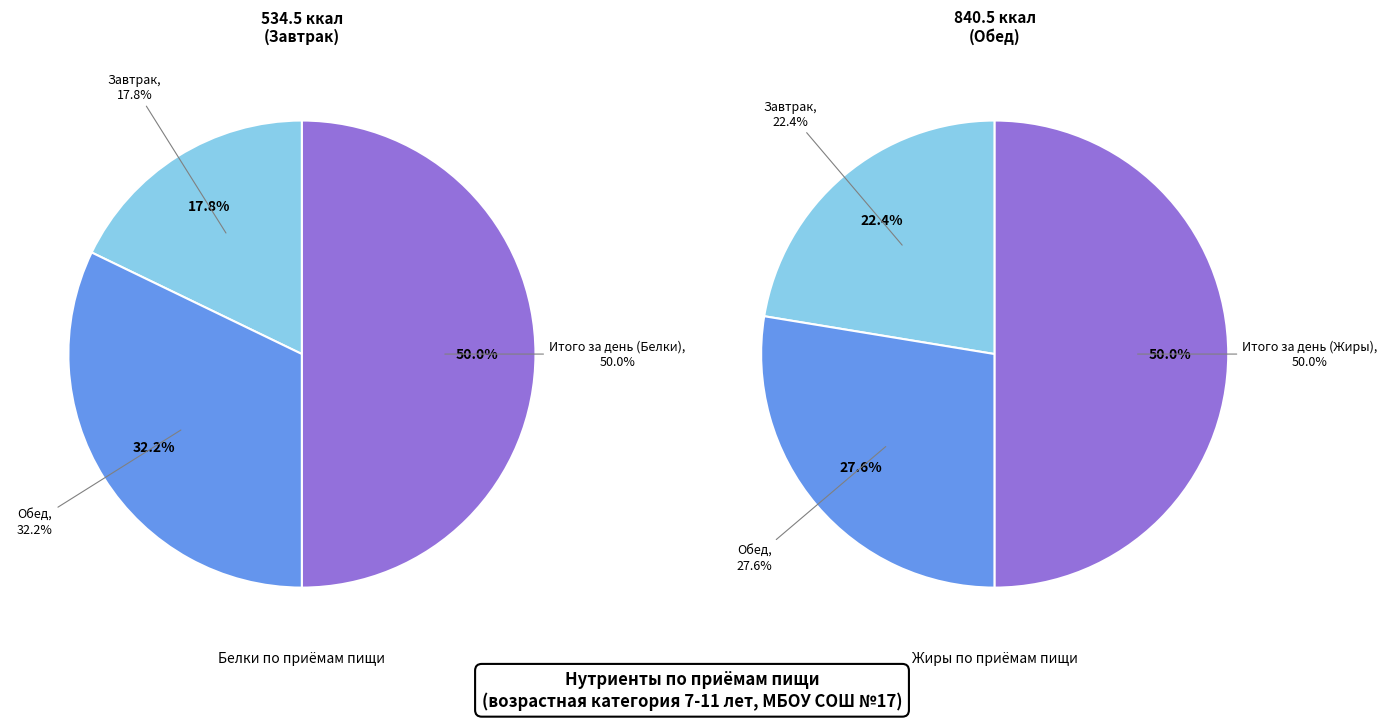

To the nearest percent, what is the average slice percentage?

33%